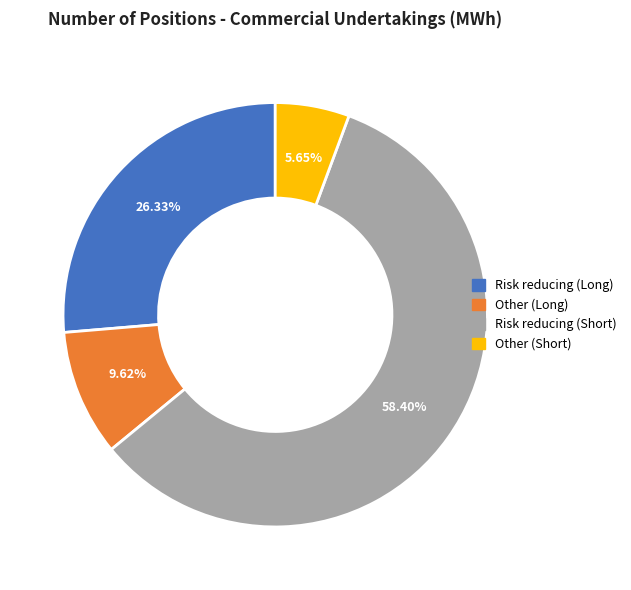

What percentage is the Risk reducing (Short) slice, to the nearest percent?

58%